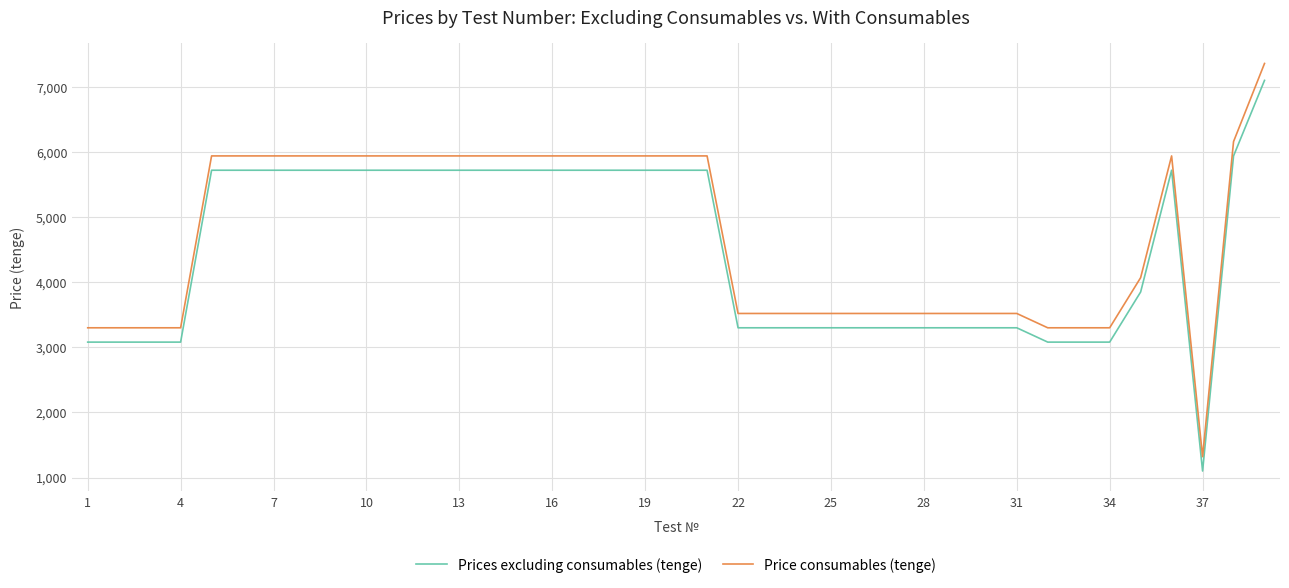

What is the maximum value shown in the chart?

7360